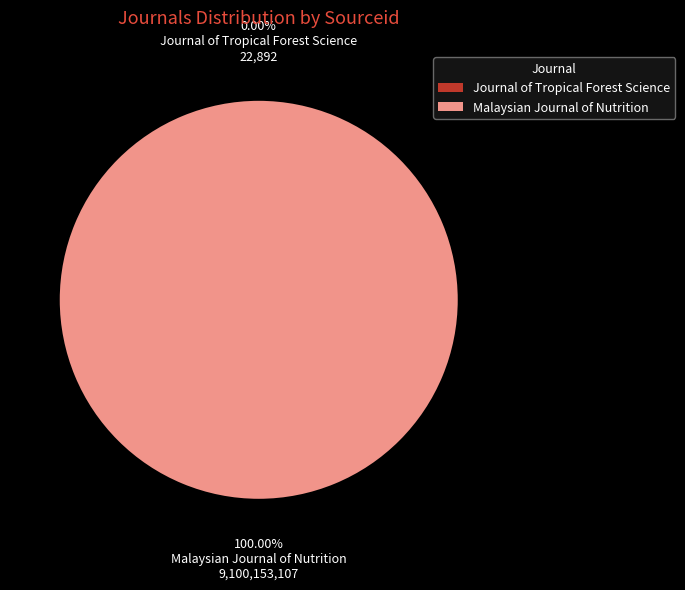

To the nearest percent, what is the difference between the largest and smallest slice percentages?

100%